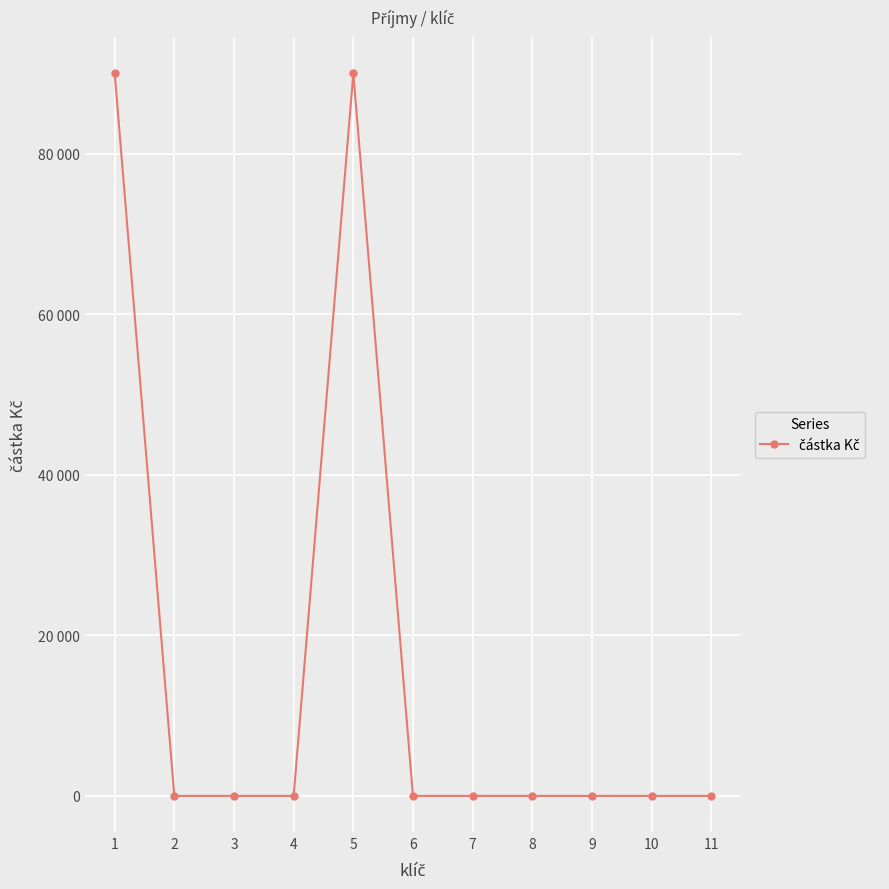

Which category has the highest value across all series?

1